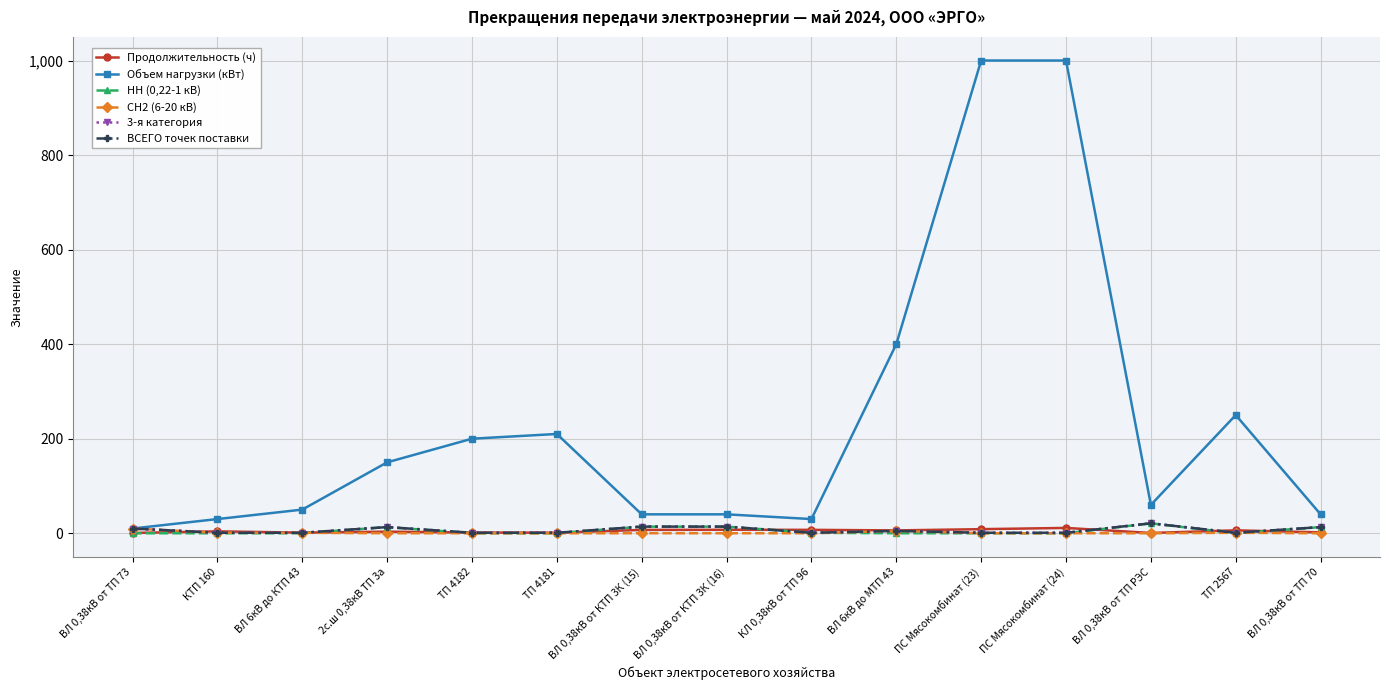

How many lines are shown in the chart?

6